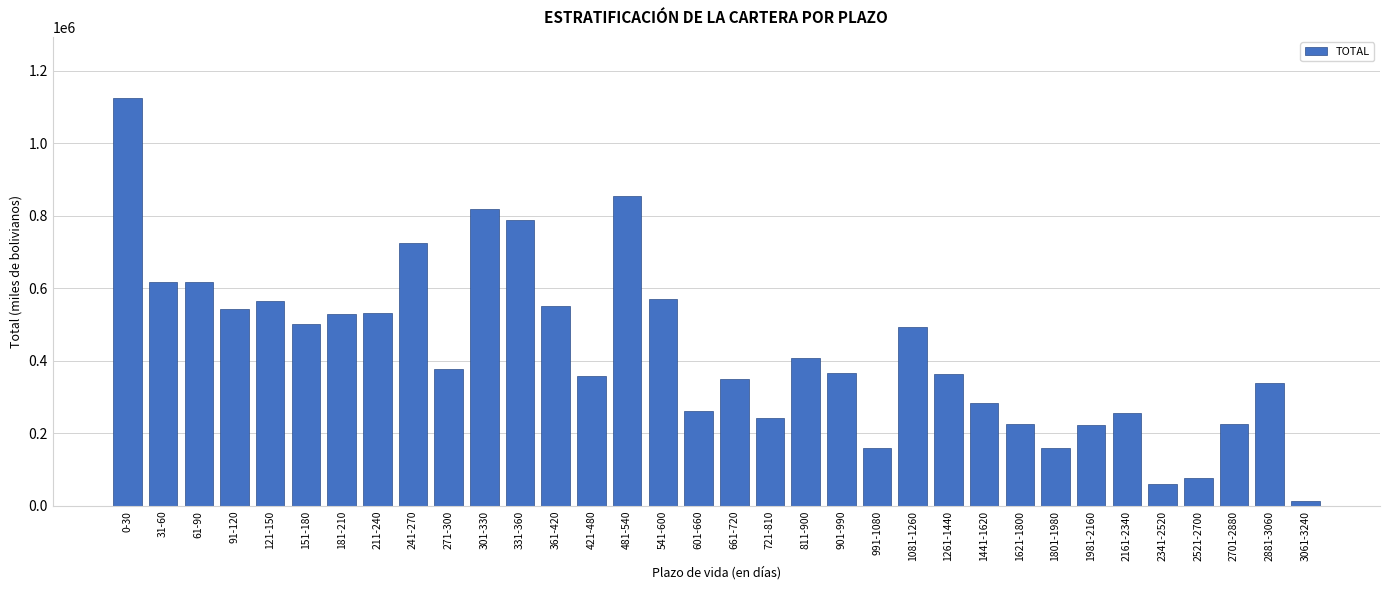

What is the approximate value at 721-810?

241078.3